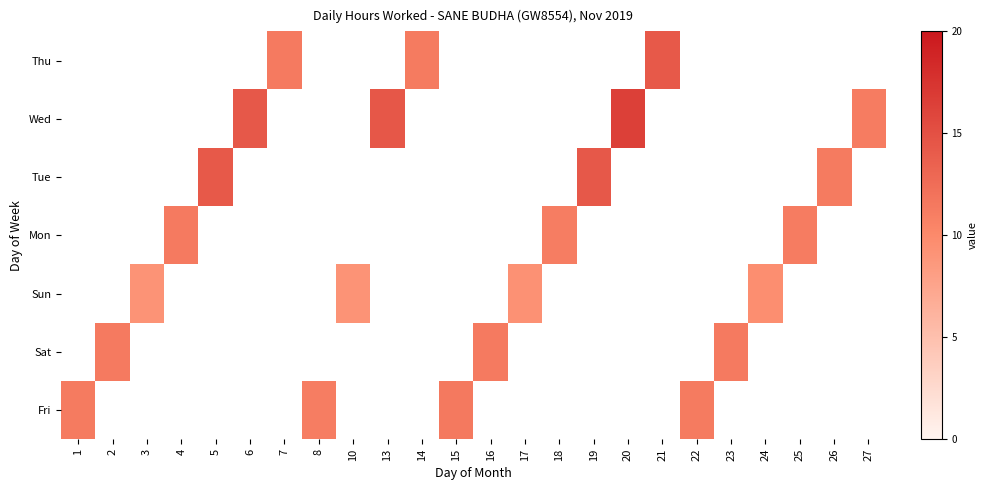

Reading right to left, what are all the values shown in this chart?

Fri: 27=0.0	26=0.0	25=0.0	24=0.0	23=0.0	22=11.3	21=0.0	20=0.0	19=0.0	18=0.0	17=0.0	16=0.0	15=11.4	14=0.0	13=0.0	10=0.0	8=11.1	7=0.0	6=0.0	5=0.0	4=0.0	3=0.0	2=0.0	1=11.3
Sat: 27=0.0	26=0.0	25=0.0	24=0.0	23=11.3	22=0.0	21=0.0	20=0.0	19=0.0	18=0.0	17=0.0	16=11.3	15=0.0	14=0.0	13=0.0	10=0.0	8=0.0	7=0.0	6=0.0	5=0.0	4=0.0	3=0.0	2=11.4	1=0.0
Sun: 27=0.0	26=0.0	25=0.0	24=9.6	23=0.0	22=0.0	21=0.0	20=0.0	19=0.0	18=0.0	17=9.3	16=0.0	15=0.0	14=0.0	13=0.0	10=9.1	8=0.0	7=0.0	6=0.0	5=0.0	4=0.0	3=9.1	2=0.0	1=0.0
Mon: 27=0.0	26=0.0	25=11.2	24=0.0	23=0.0	22=0.0	21=0.0	20=0.0	19=0.0	18=11.2	17=0.0	16=0.0	15=0.0	14=0.0	13=0.0	10=0.0	8=0.0	7=0.0	6=0.0	5=0.0	4=11.4	3=0.0	2=0.0	1=0.0
Tue: 27=0.0	26=11.2	25=0.0	24=0.0	23=0.0	22=0.0	21=0.0	20=0.0	19=14.3	18=0.0	17=0.0	16=0.0	15=0.0	14=0.0	13=0.0	10=0.0	8=0.0	7=0.0	6=0.0	5=14.3	4=0.0	3=0.0	2=0.0	1=0.0
Wed: 27=11.2	26=0.0	25=0.0	24=0.0	23=0.0	22=0.0	21=0.0	20=16.4	19=0.0	18=0.0	17=0.0	16=0.0	15=0.0	14=0.0	13=14.4	10=0.0	8=0.0	7=0.0	6=14.3	5=0.0	4=0.0	3=0.0	2=0.0	1=0.0
Thu: 27=0.0	26=0.0	25=0.0	24=0.0	23=0.0	22=0.0	21=14.2	20=0.0	19=0.0	18=0.0	17=0.0	16=0.0	15=0.0	14=11.2	13=0.0	10=0.0	8=0.0	7=11.4	6=0.0	5=0.0	4=0.0	3=0.0	2=0.0	1=0.0